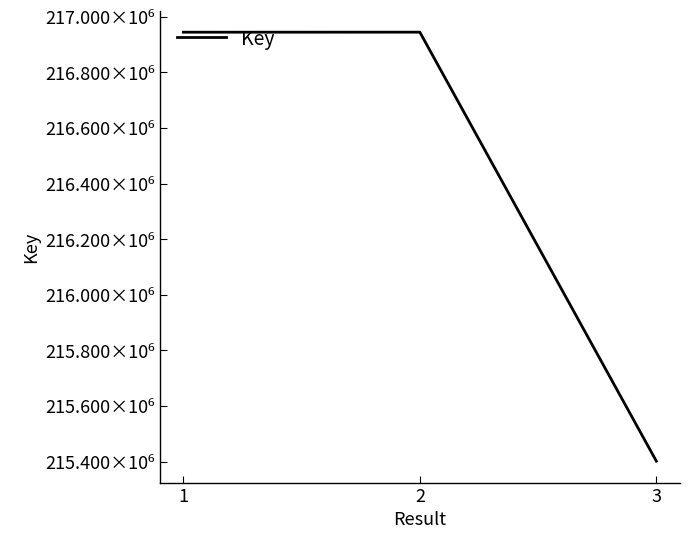

What is the change in value from 1 to 3?

-1541747